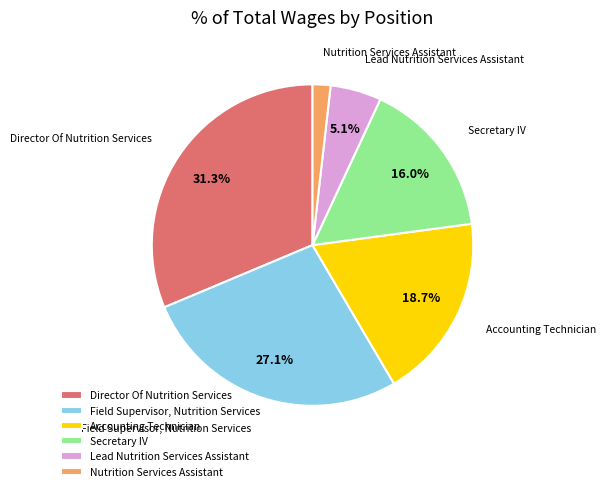

Does Director Of Nutrition Services represent more than half of the total?

No